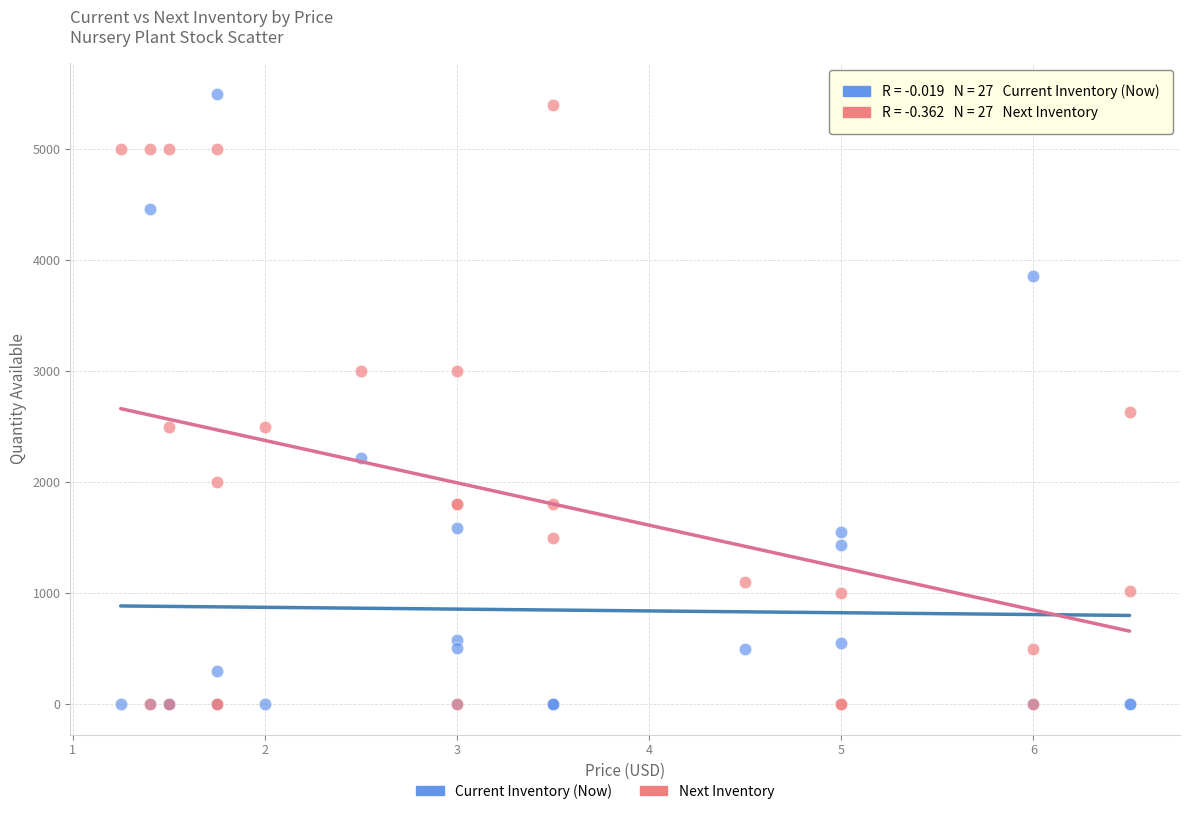

Across all series, what Y value is closest to 2750?

2630